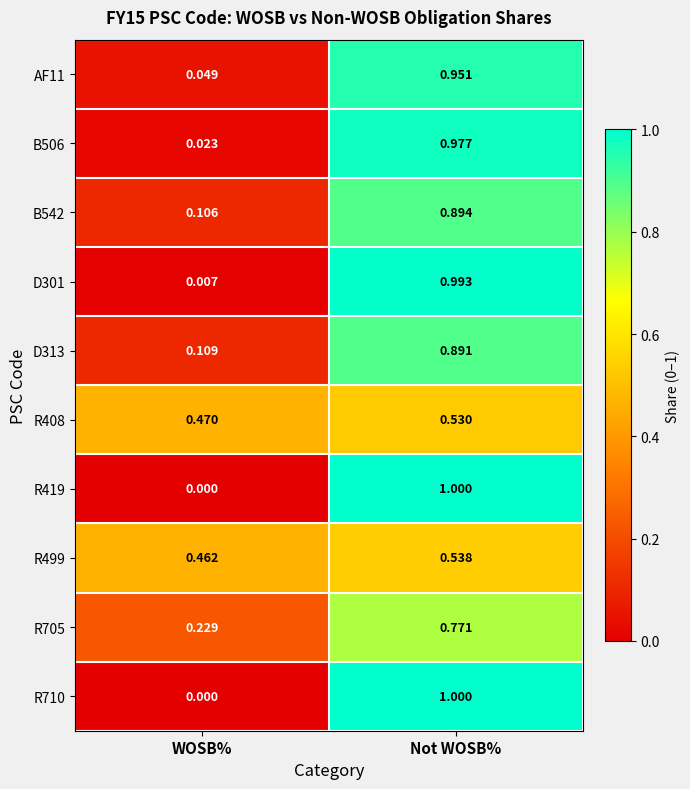

At which label is D313 closest to 0?

WOSB%